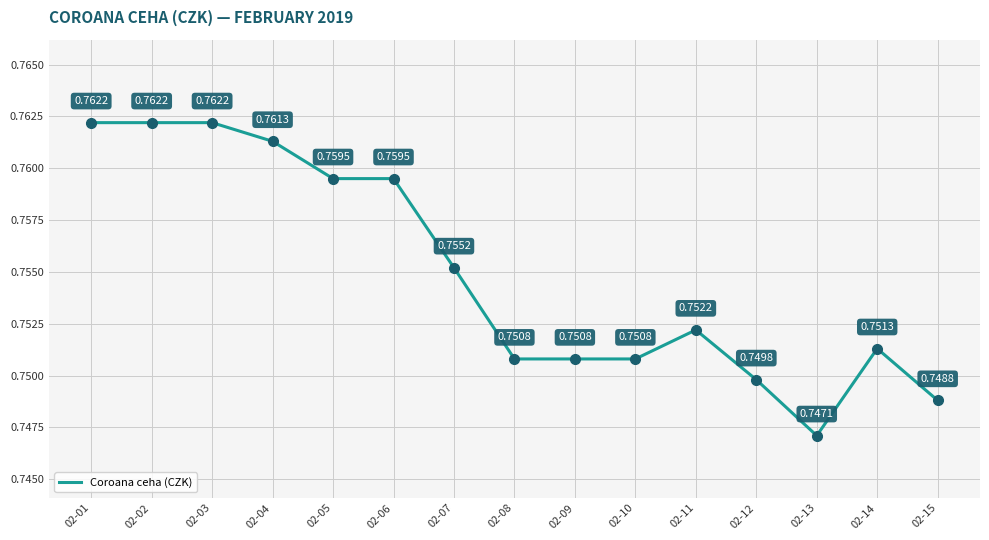

Between 02-05 and 02-12, which is larger?

02-05